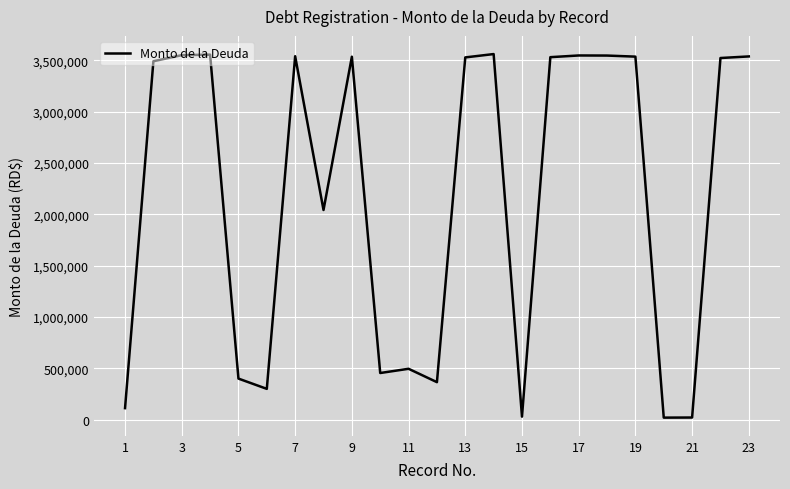

What is the difference between the maximum and minimum values?

3540907.0